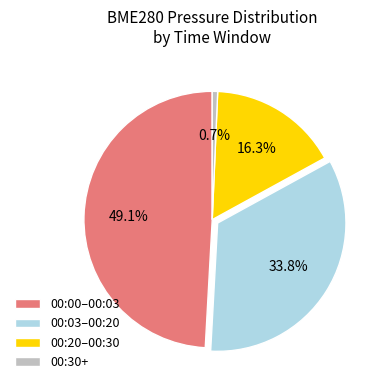

Is there a majority slice in this chart?

No